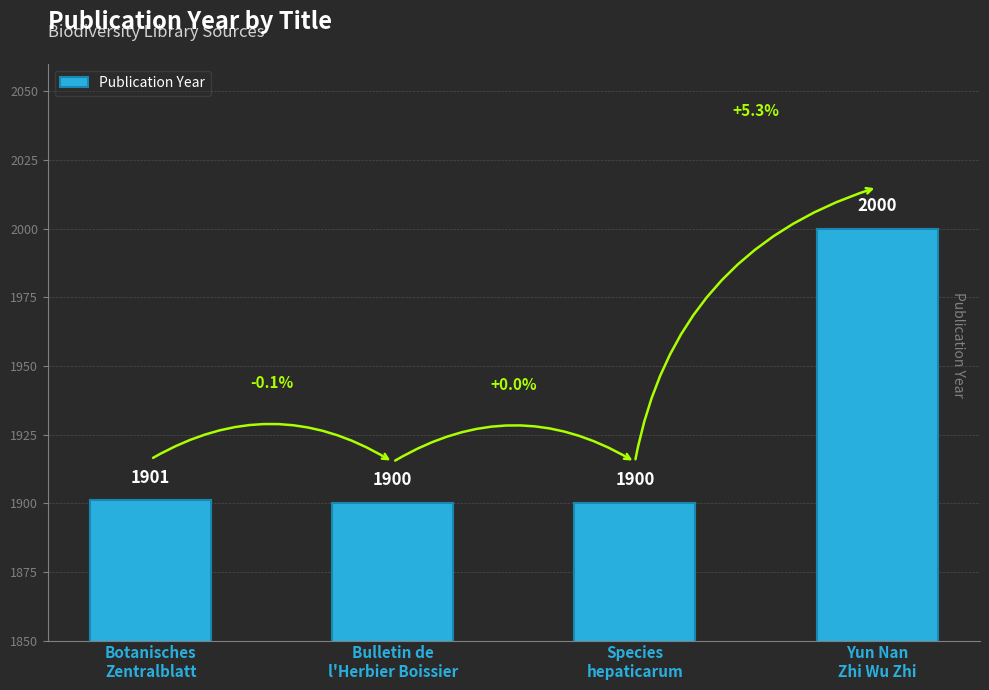

Where is the data nearest to the value 1950?

Botanisches
Zentralblatt